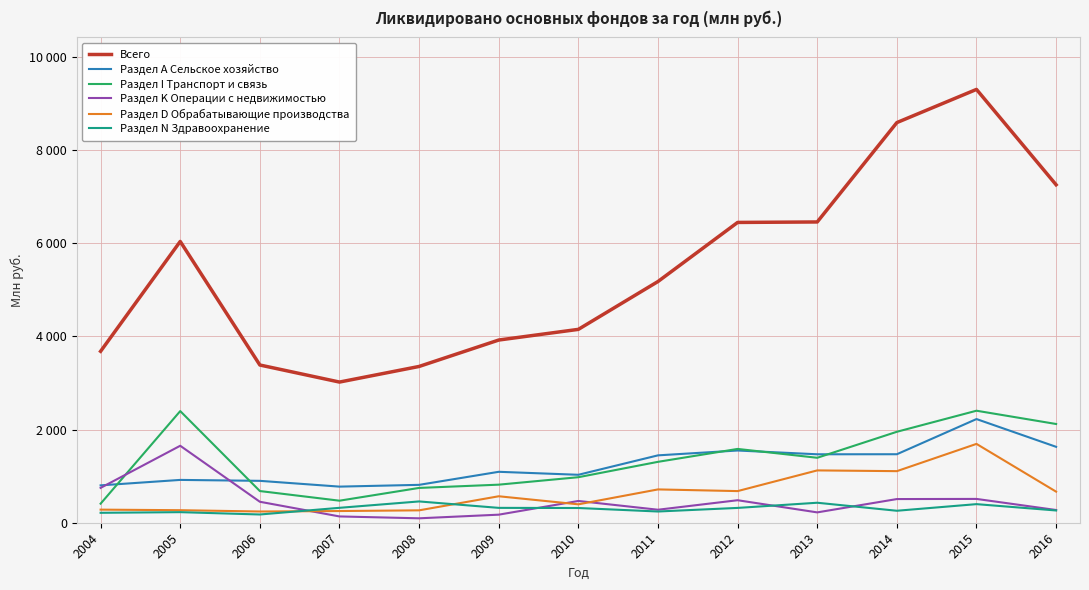

Is the value of Раздел K Операции с недвижимостью at 2007 greater than the value of Раздел N Здравоохранение at 2010?

No